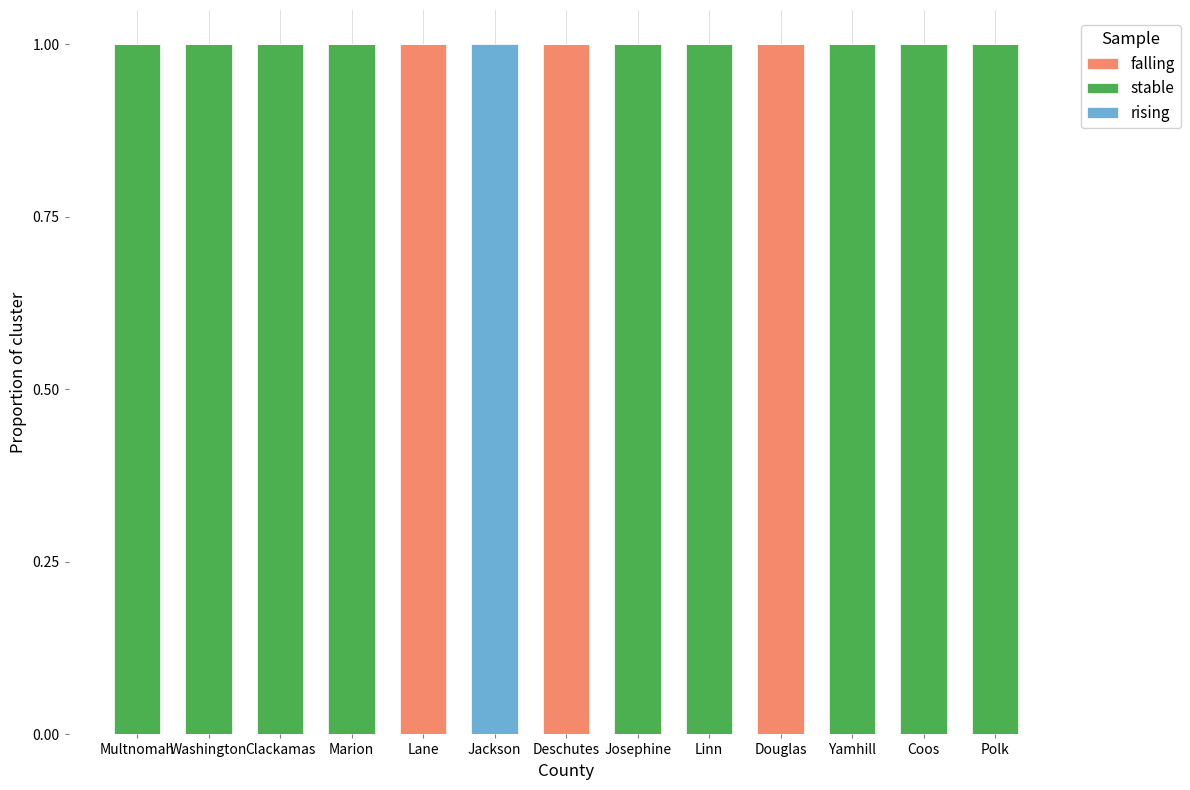

Is it true that falling equals 0 at Coos?

True